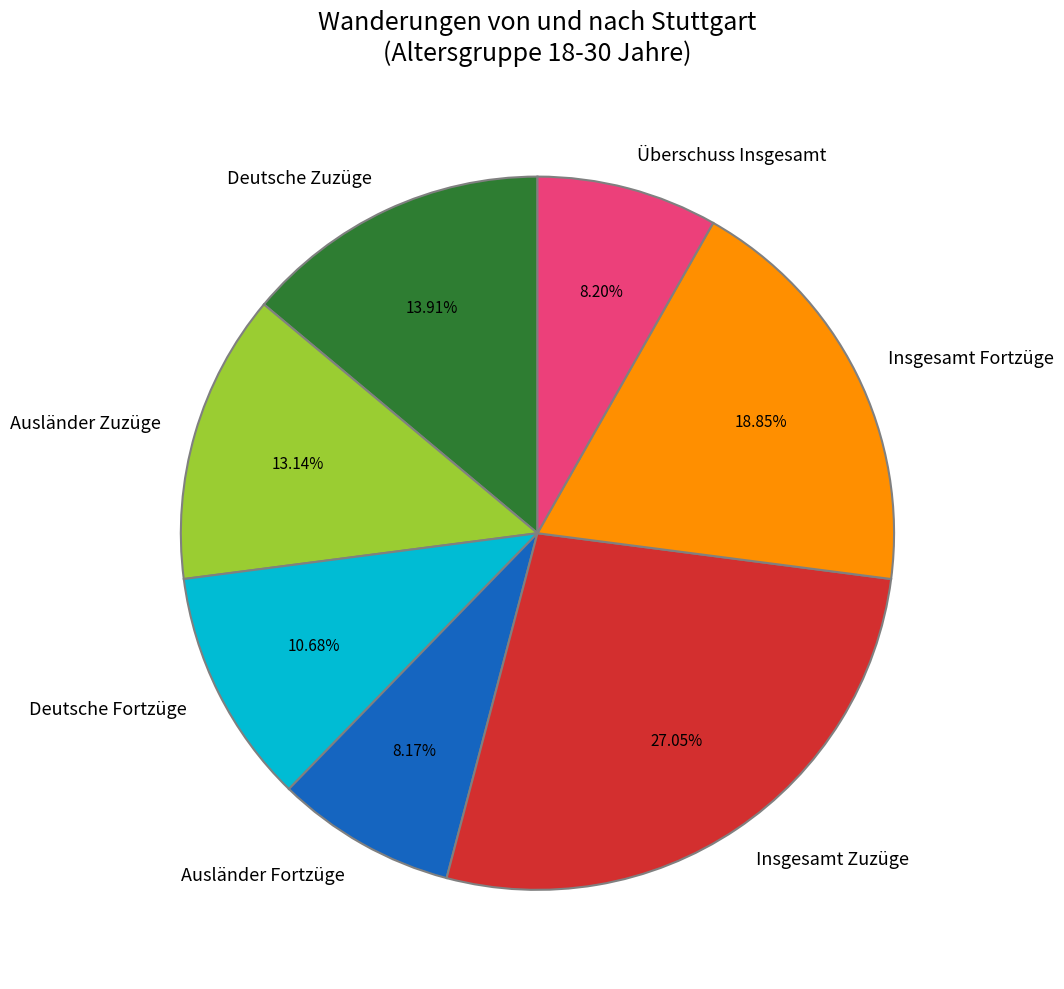

To the nearest percent, what is the combined percentage of Überschuss Insgesamt and Ausländer Fortzüge?

16%